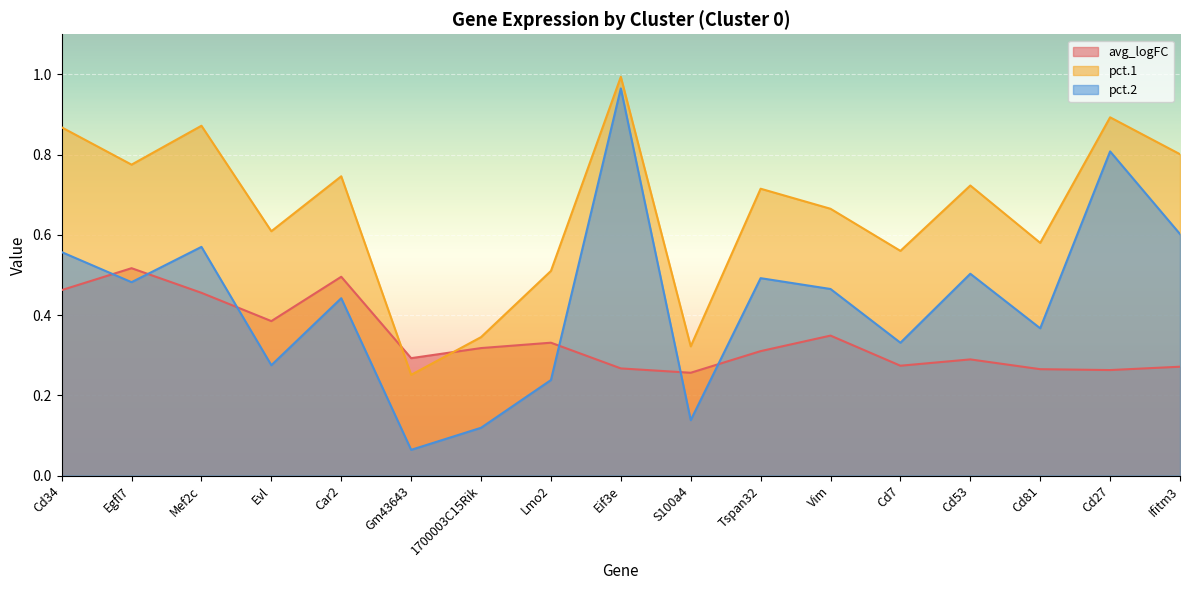

How many times do pct.2 and avg_logFC cross each other?

6